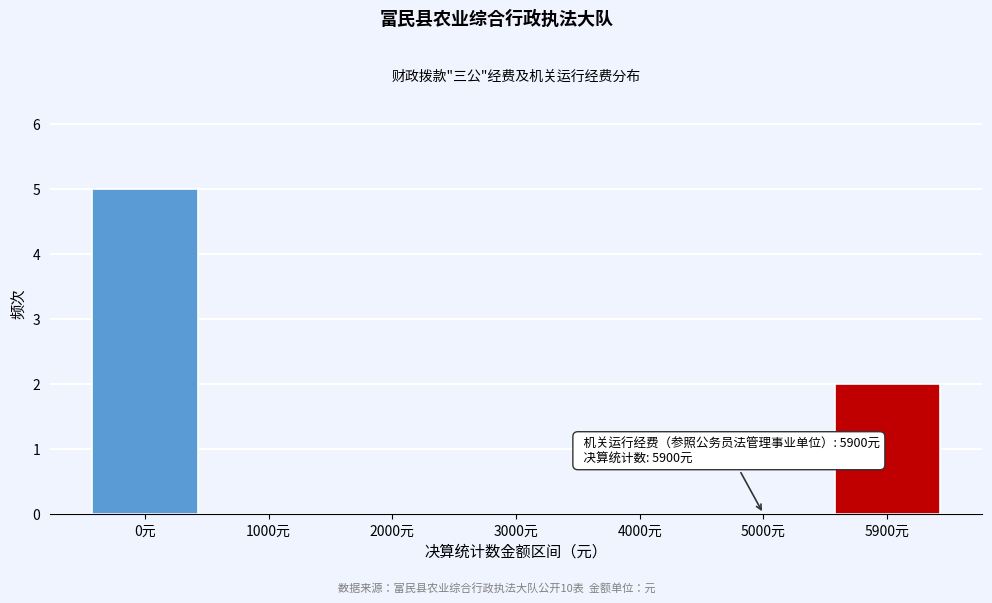

Reading left to right, list all the values displayed in this chart.

0元=5	1000元=0	2000元=0	3000元=0	4000元=0	5000元=0	5900元=2